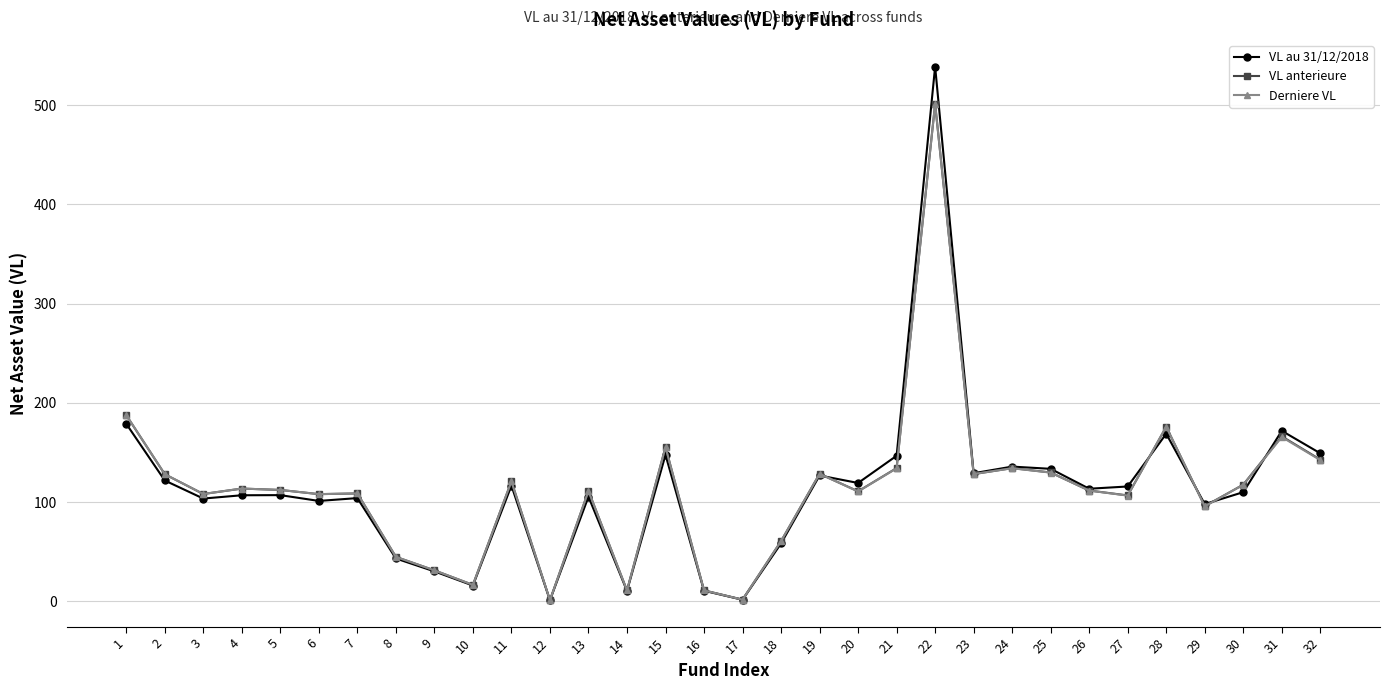

Between 15 and 18, which series saw the biggest shift?

Derniere VL